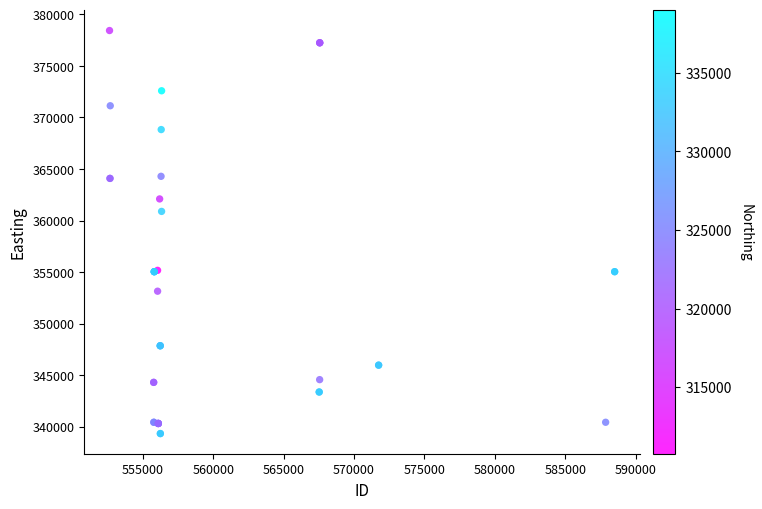

What Y value in the scatter plot is closest to 358889?

360892